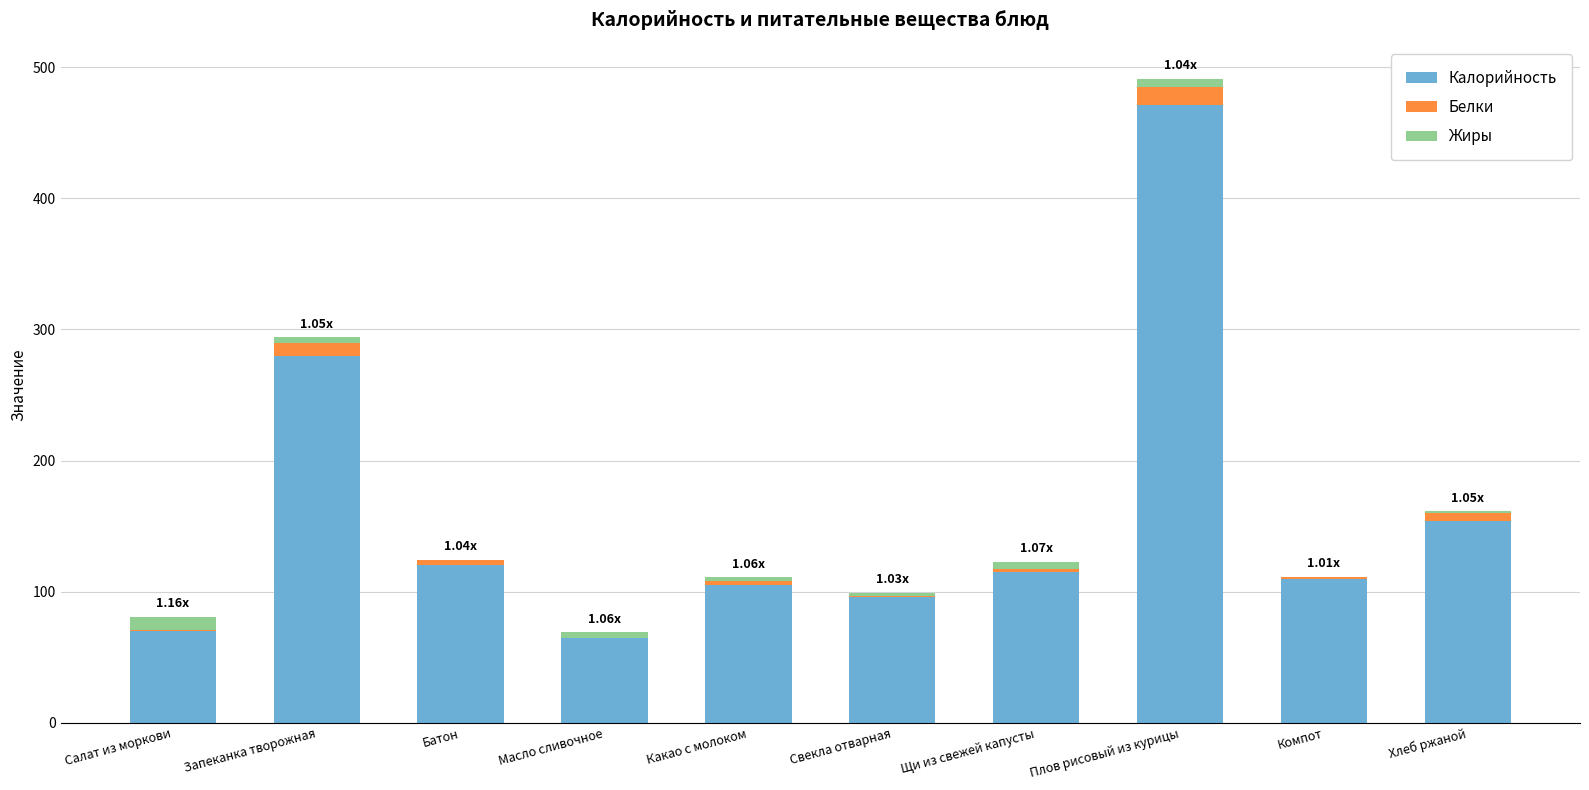

At which label does Калорийность reach its peak?

Плов рисовый из курицы